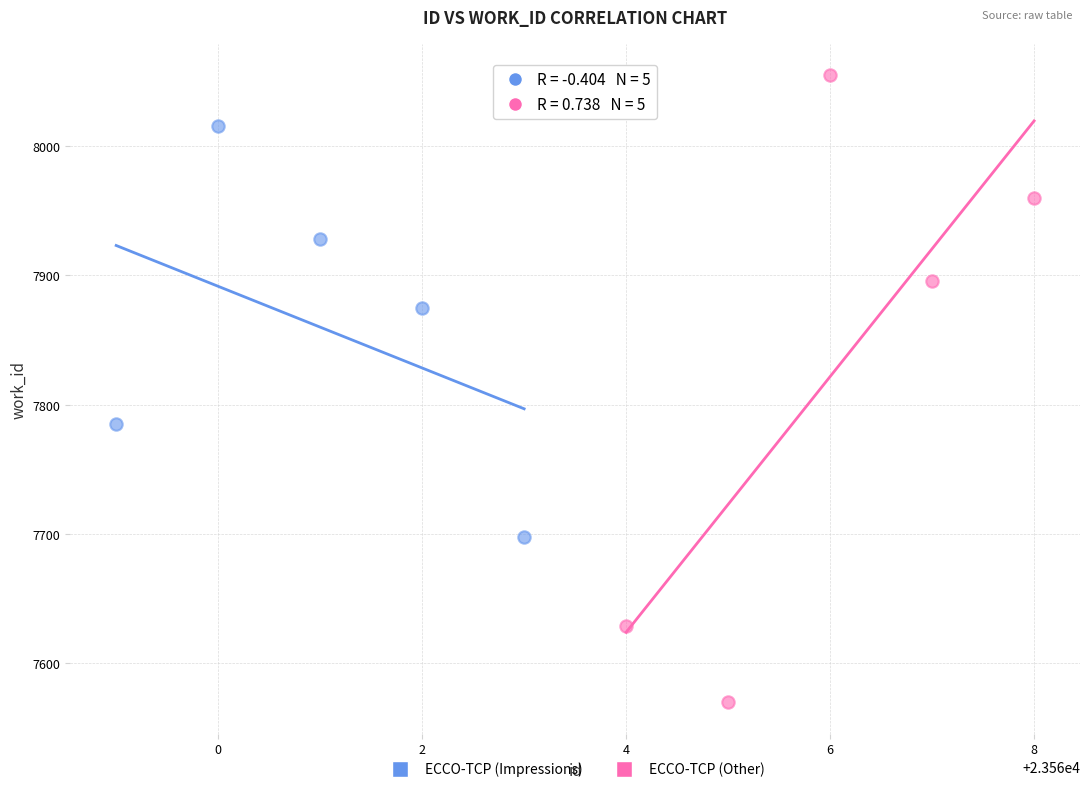

Which series has the largest Y range (max minus min)?

ECCO-TCP (Other)